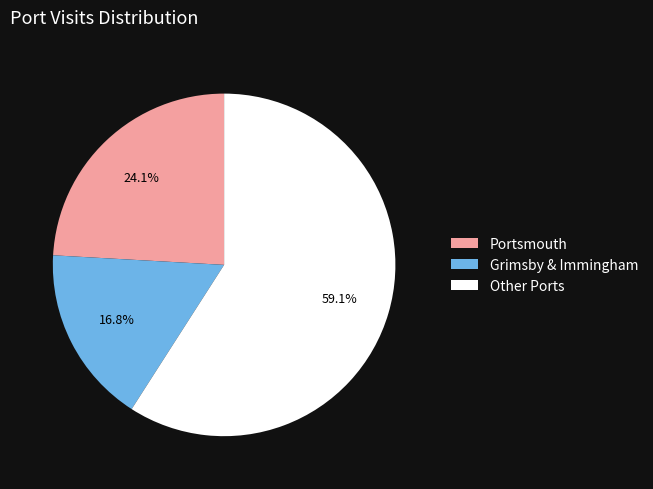

Rank the categories by value from lowest to highest.

Grimsby & Immingham, Portsmouth, Other Ports